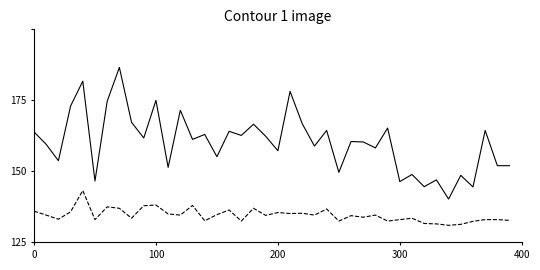

Does the chart have visible grid lines?

No